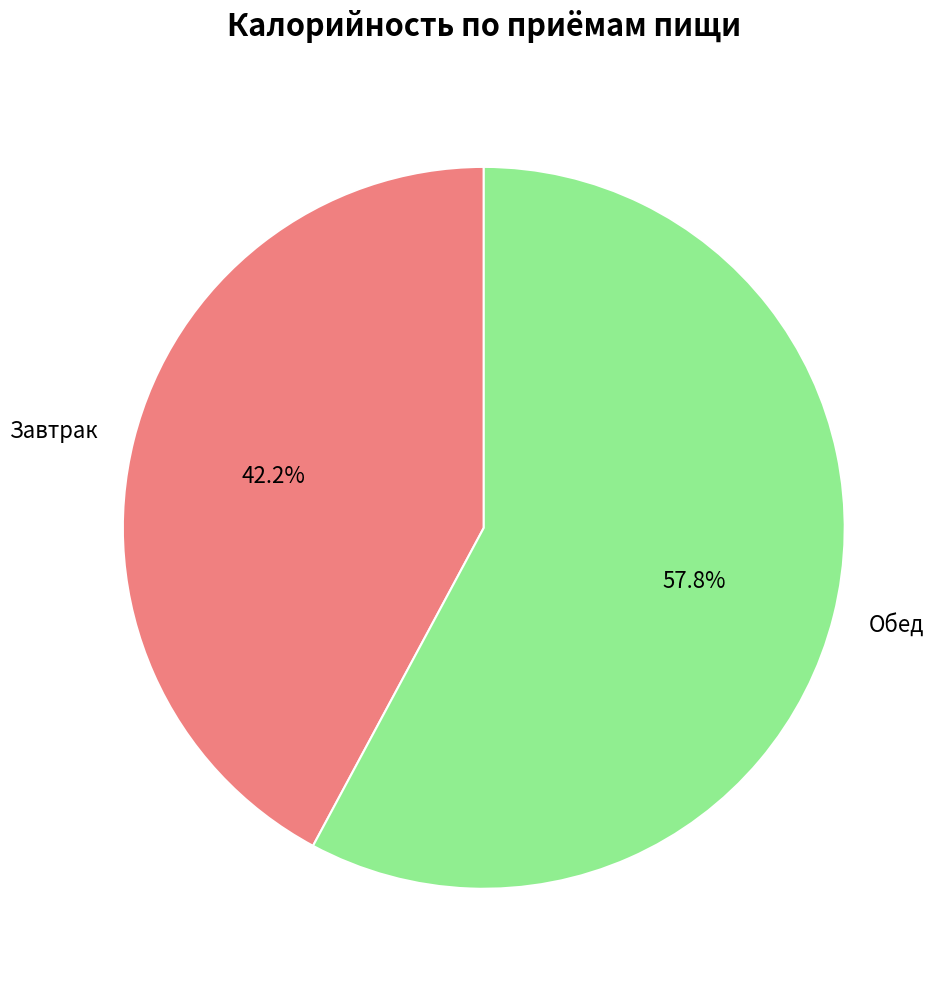

Count the number of slices in the pie.

2